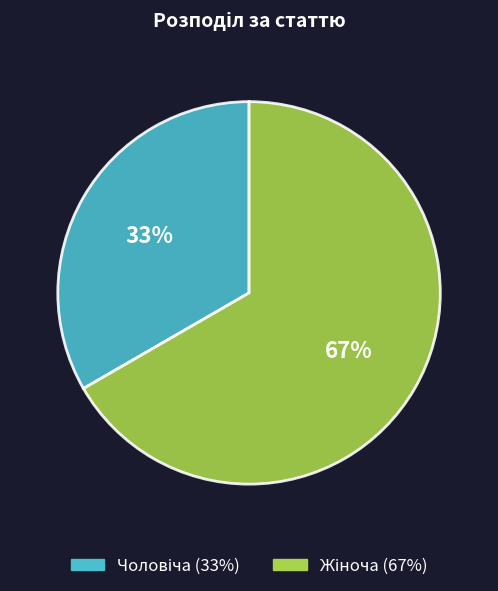

To the nearest percent, what is the average slice percentage?

50%